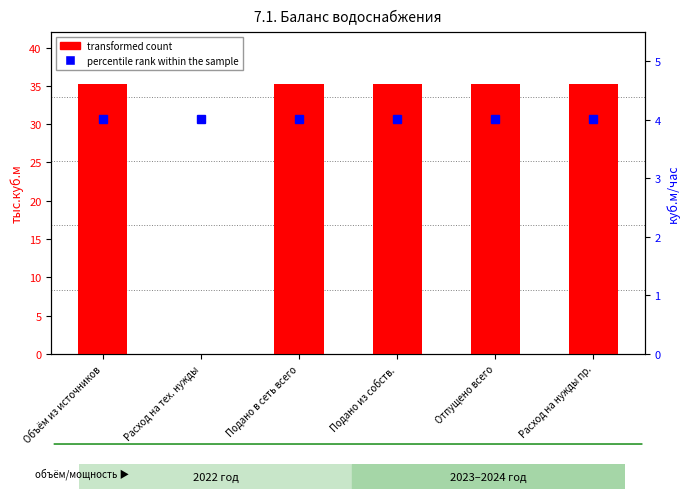

What position from the right is Расход на нужды пр.?

1